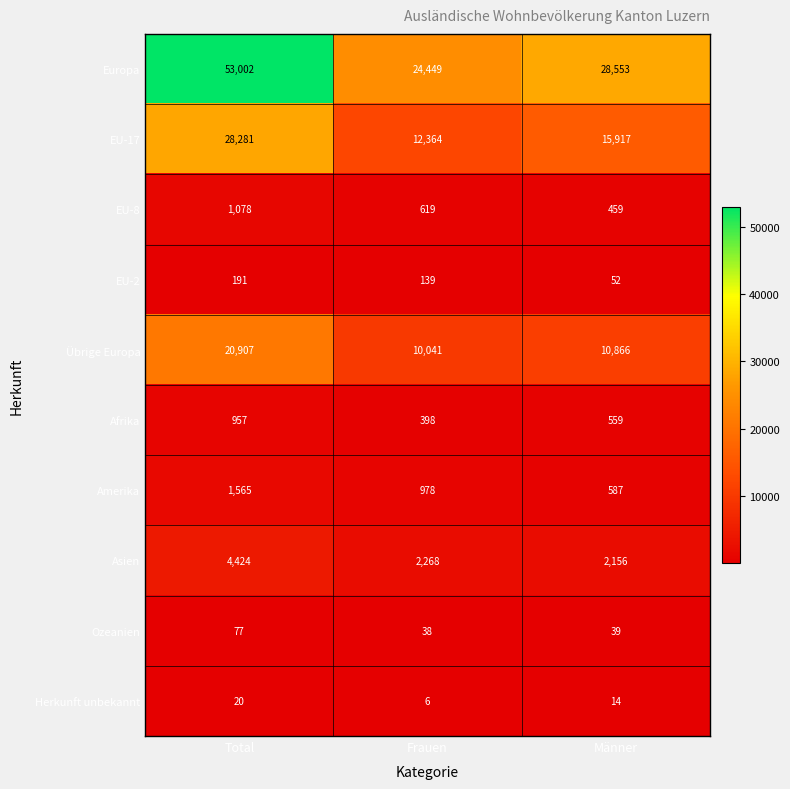

What is the difference between the maximum and minimum values in the Herkunft unbekannt series?

14